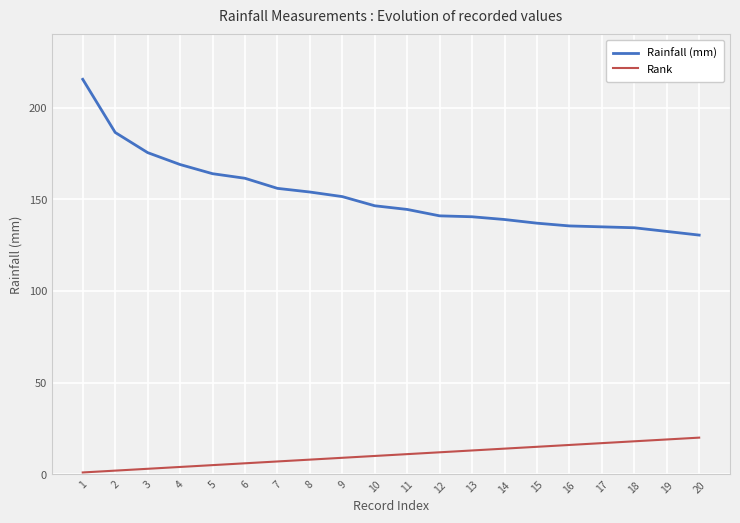

True or false: Rainfall (mm) and Rank intersect in this chart.

False